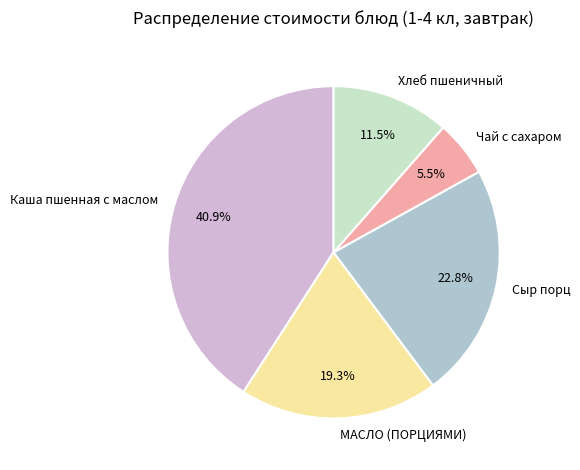

True or false: Сыр порц accounts for 17% of the total.

False